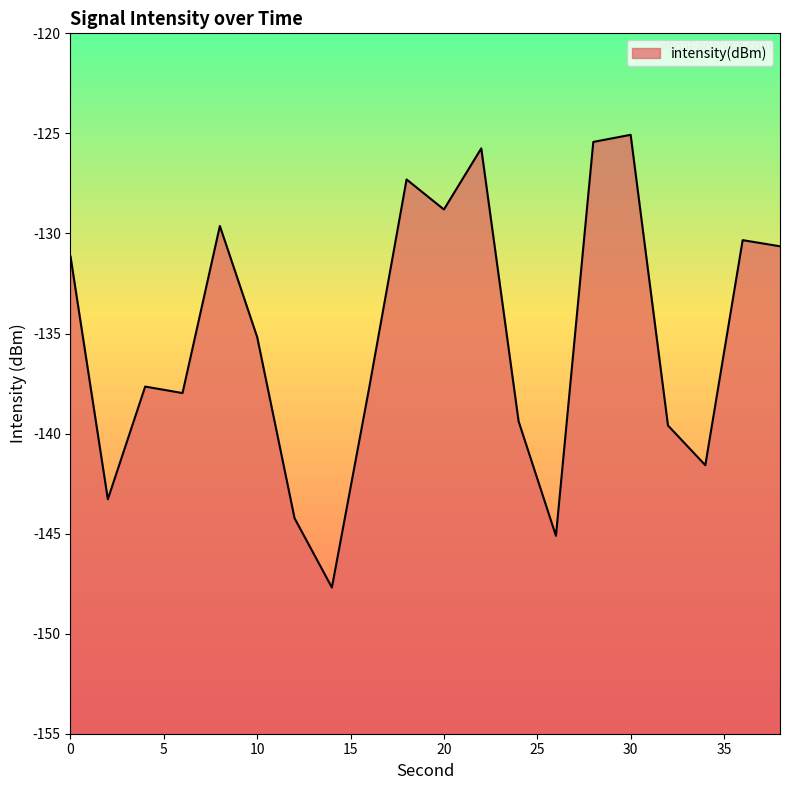

Read the value at 24.

-139.4